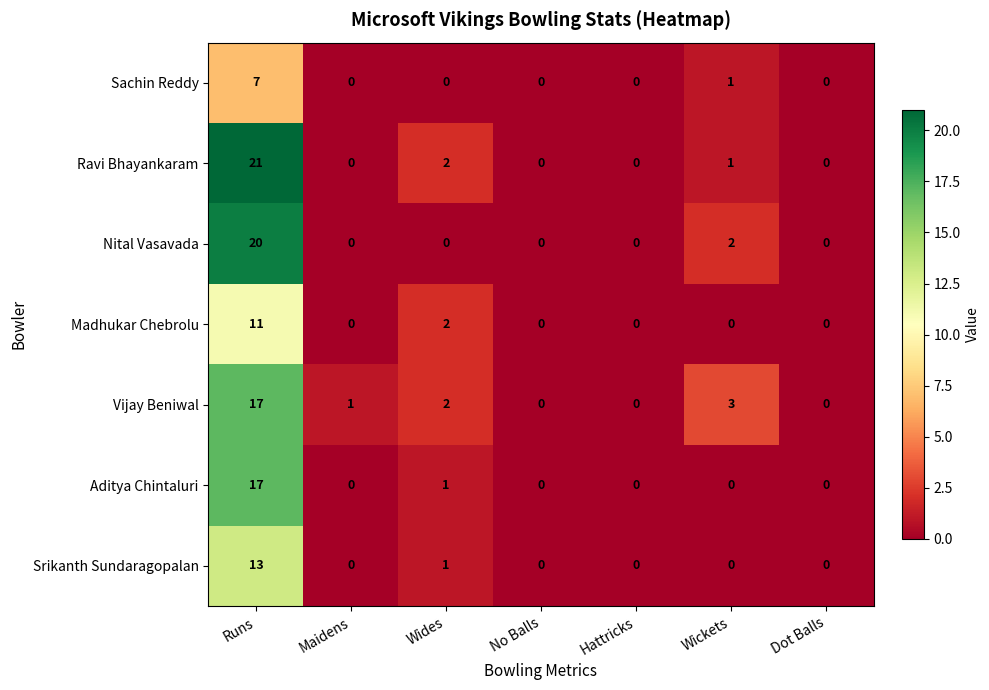

How many data points in Aditya Chintaluri are above 0?

2